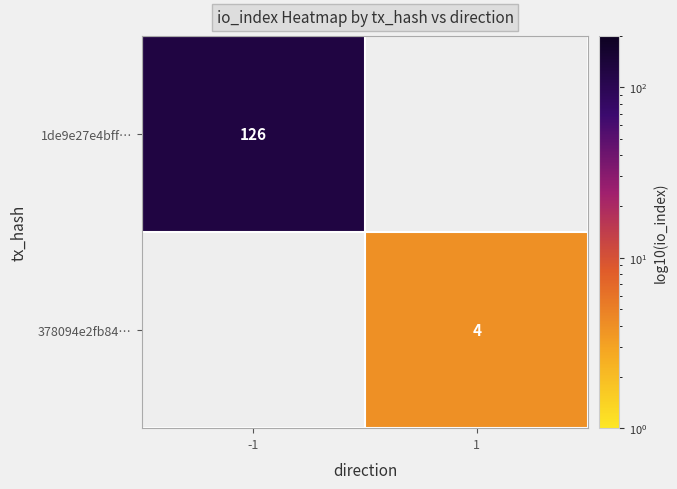

The 1de9e27e4bff… series shows 126 at -1. True or false?

True